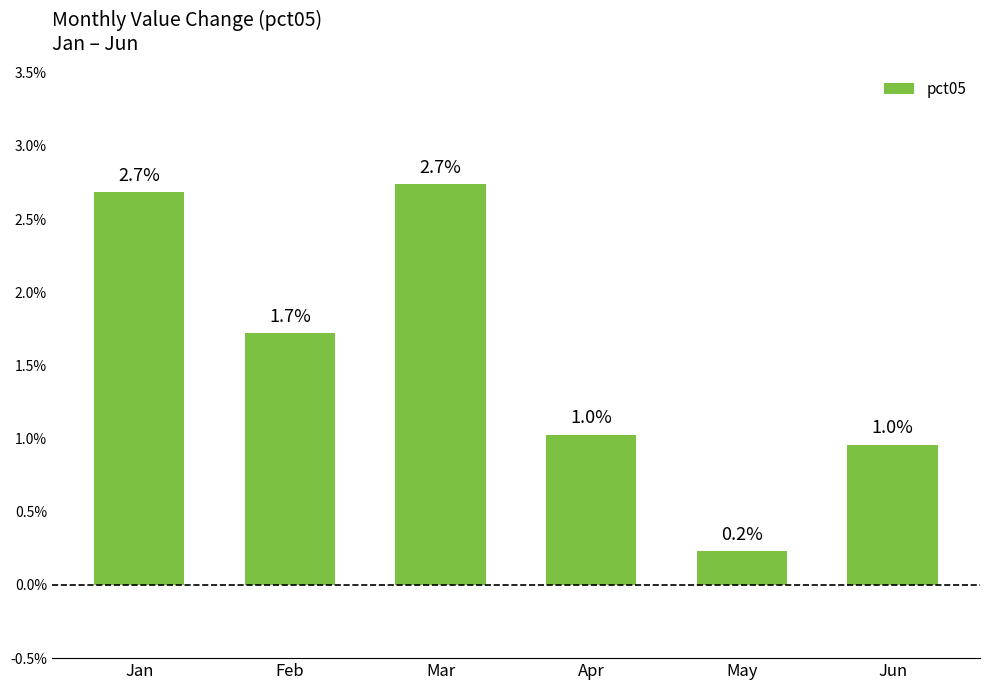

Are the bars grouped side by side (vs. stacked)?

No